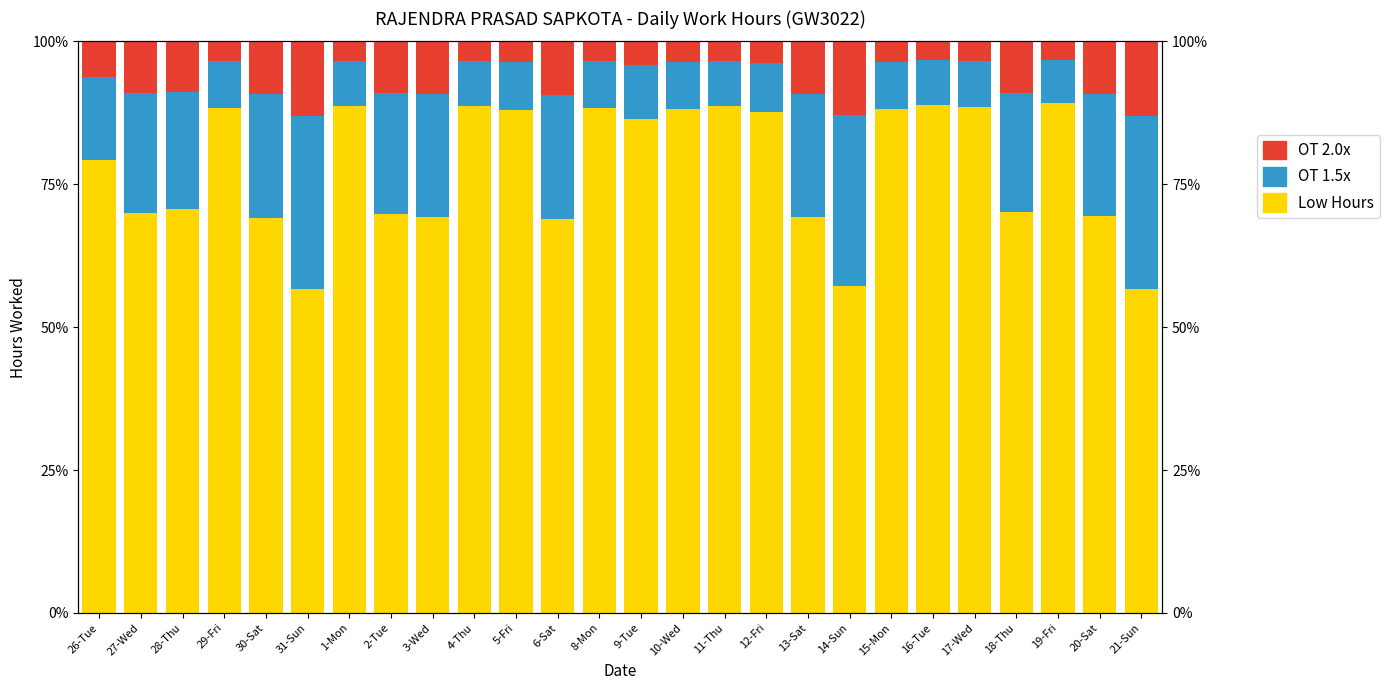

What is the label of the 14th bar from the right?

8-Mon